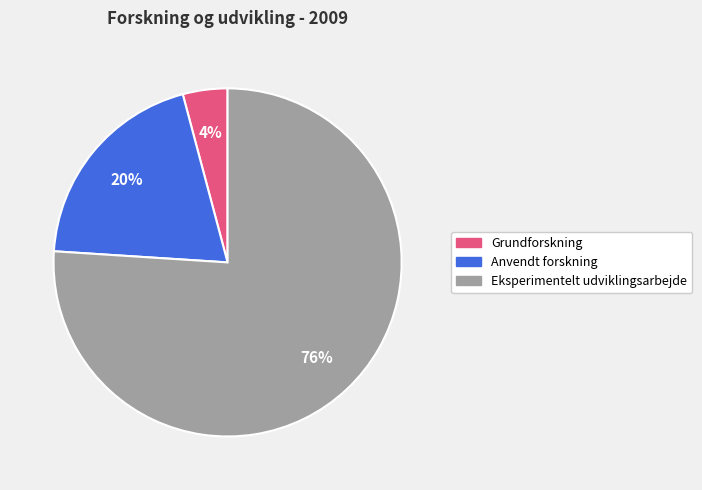

How many slices are in this pie chart?

3